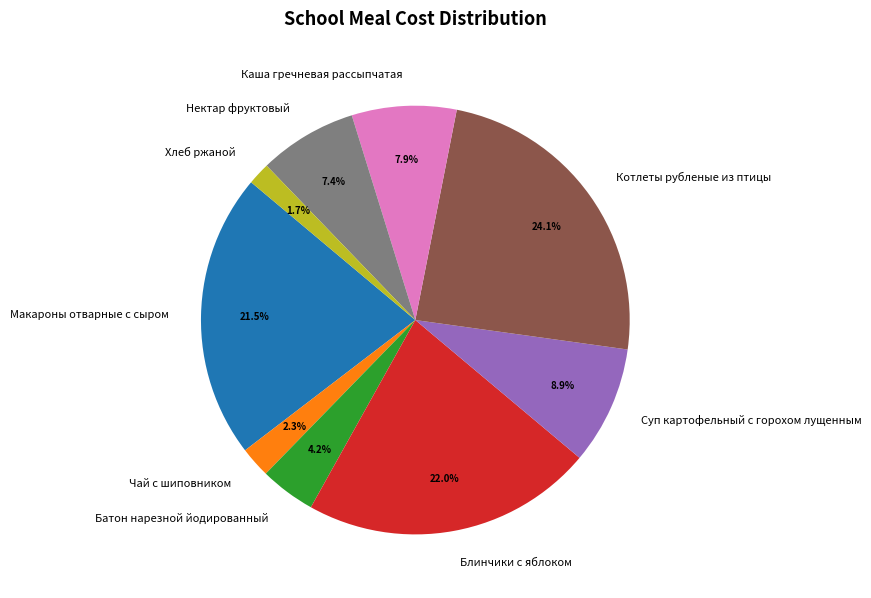

True or false: Батон нарезной йодированный accounts for 4% of the total.

True